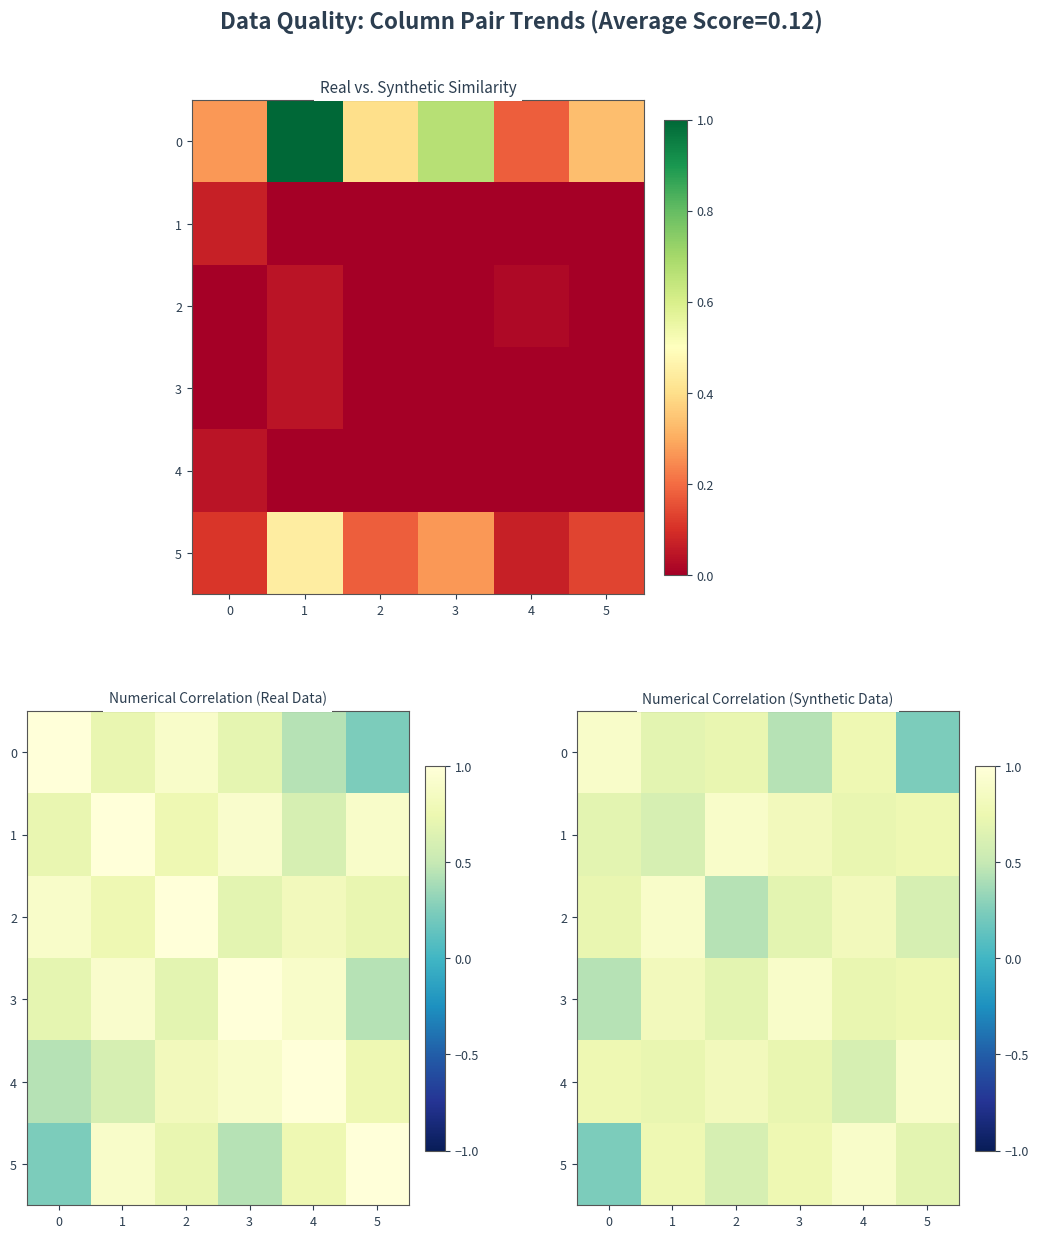

Count the number of categories in the chart.

6